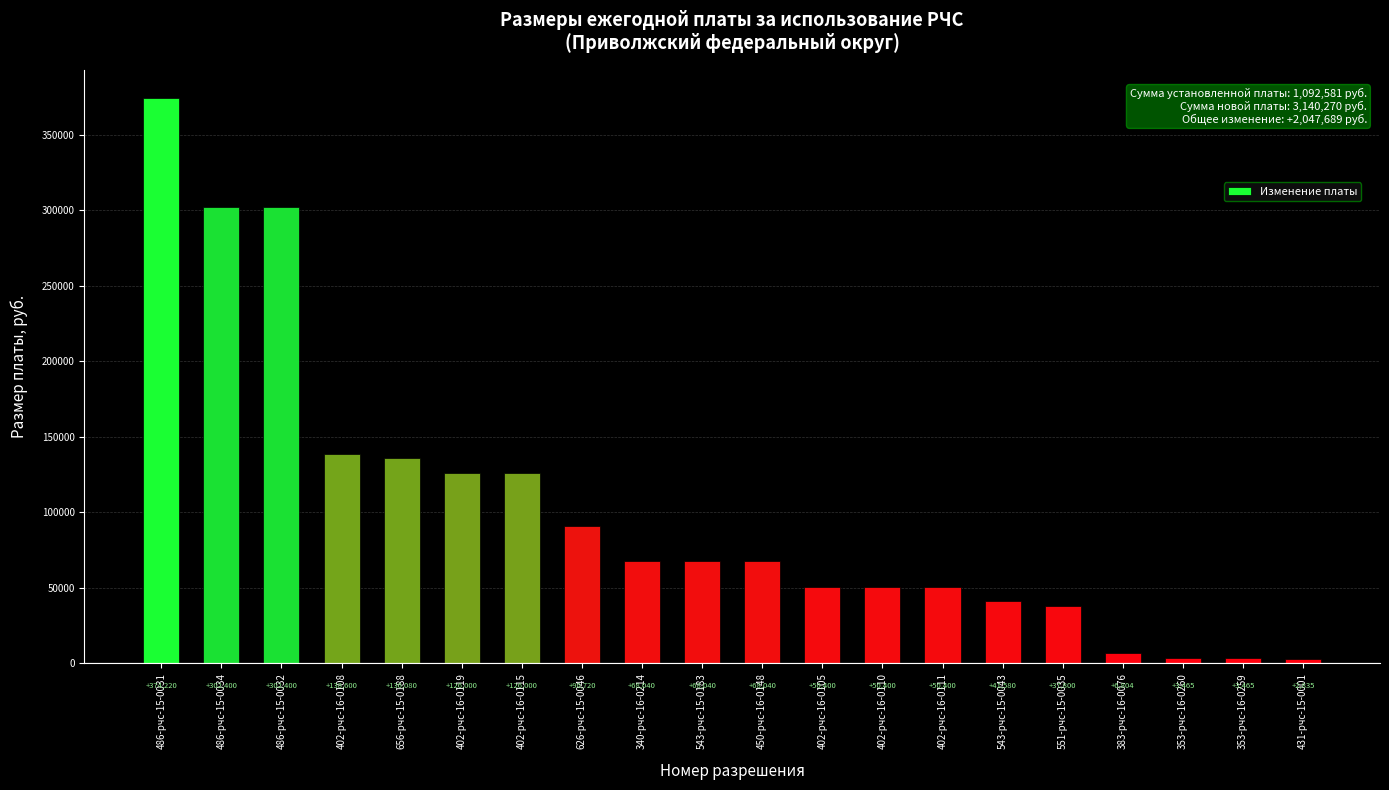

The value at 486-рчс-15-0034 is 122154. True or false?

False